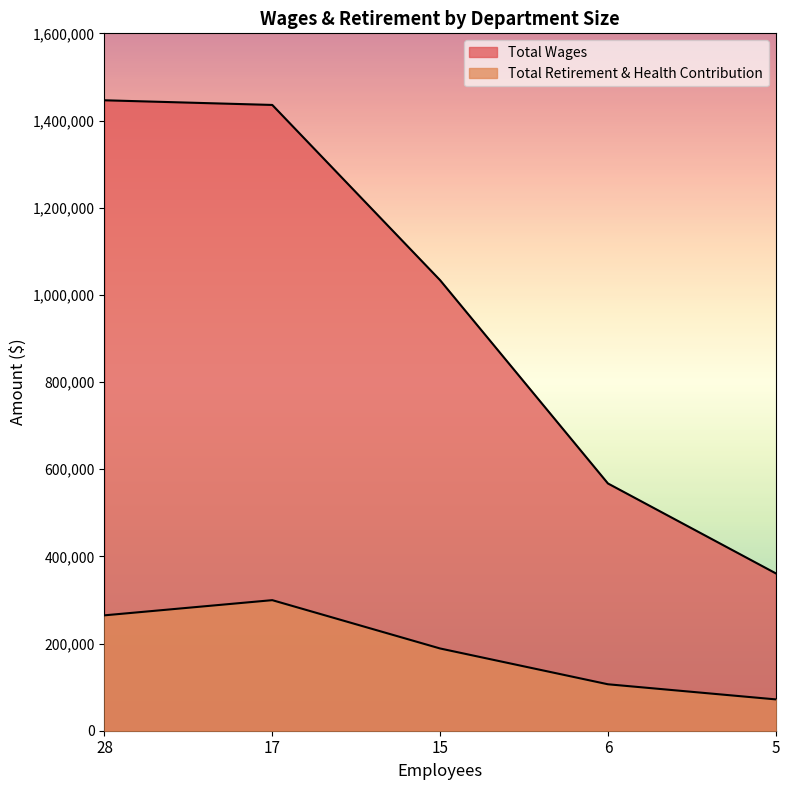

What is the smallest value displayed?

71896